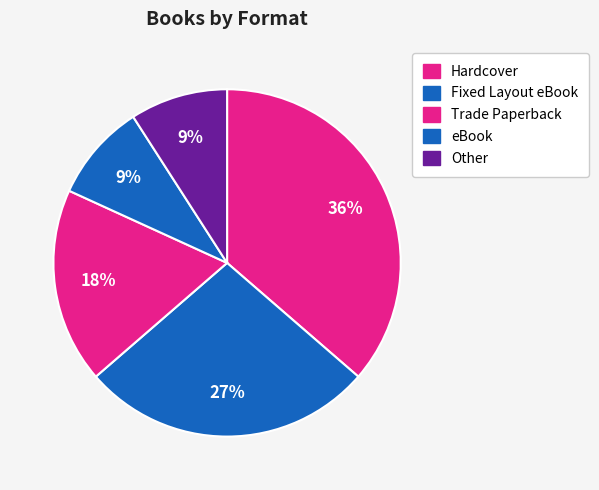

How much of the chart is everything except Trade Paperback?

81.8%